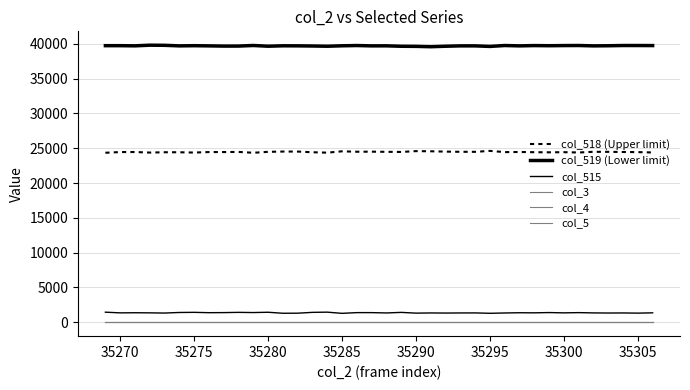

List the series in order of their peak value, lowest first.

col_3, col_4, col_5, col_515, col_518 (Upper limit), col_519 (Lower limit)